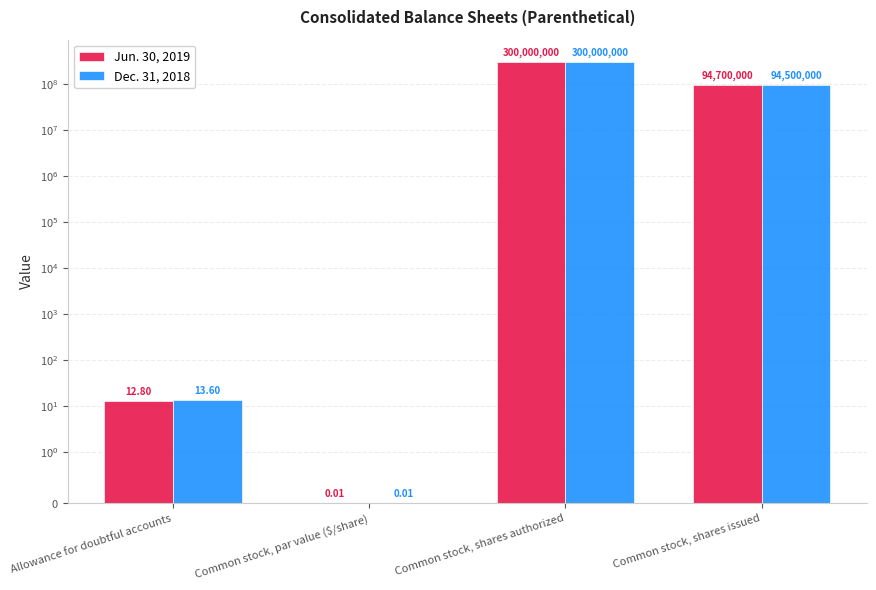

True or false: Dec. 31, 2018 has a value of 0.0 at Common stock, par value ($/share).

True